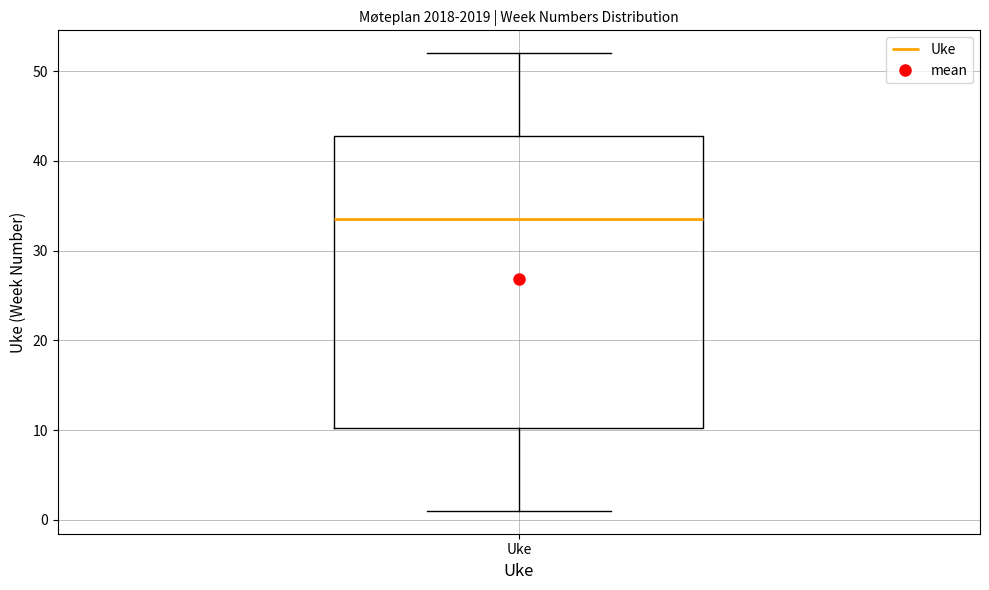

Where does the upper whisker of the box for Uke end on the y-axis? The values are not printed on the chart, so give them approximately, as read against the axis.

52